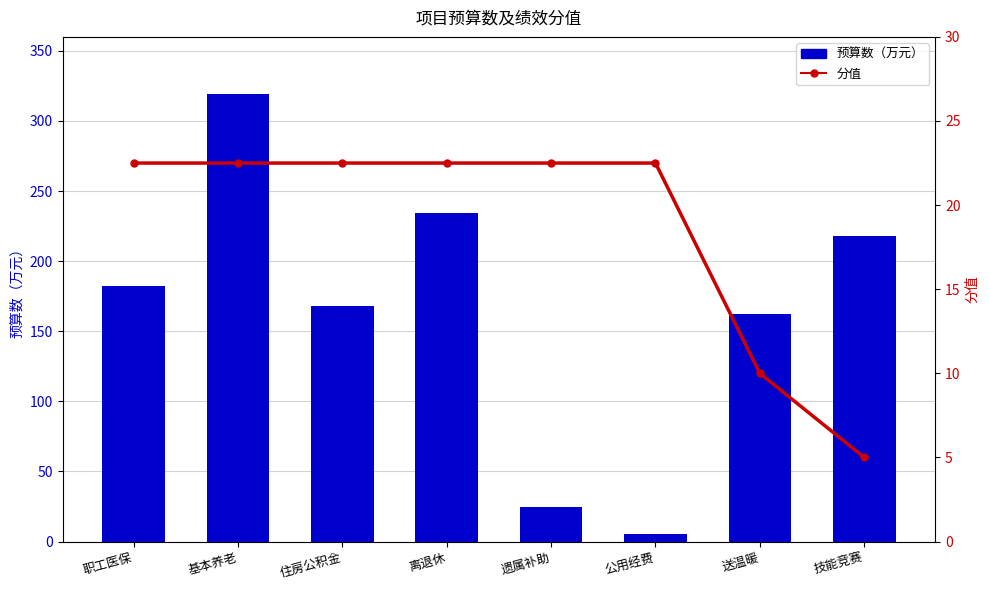

Which category has the highest value across all series?

基本养老